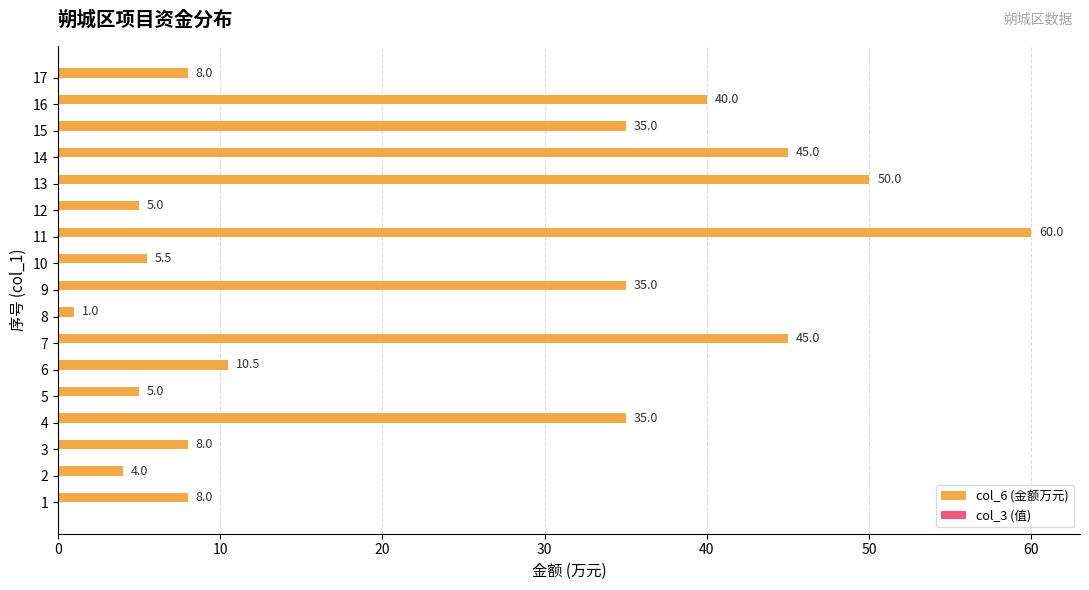

What is the maximum value shown in the chart?

60.0